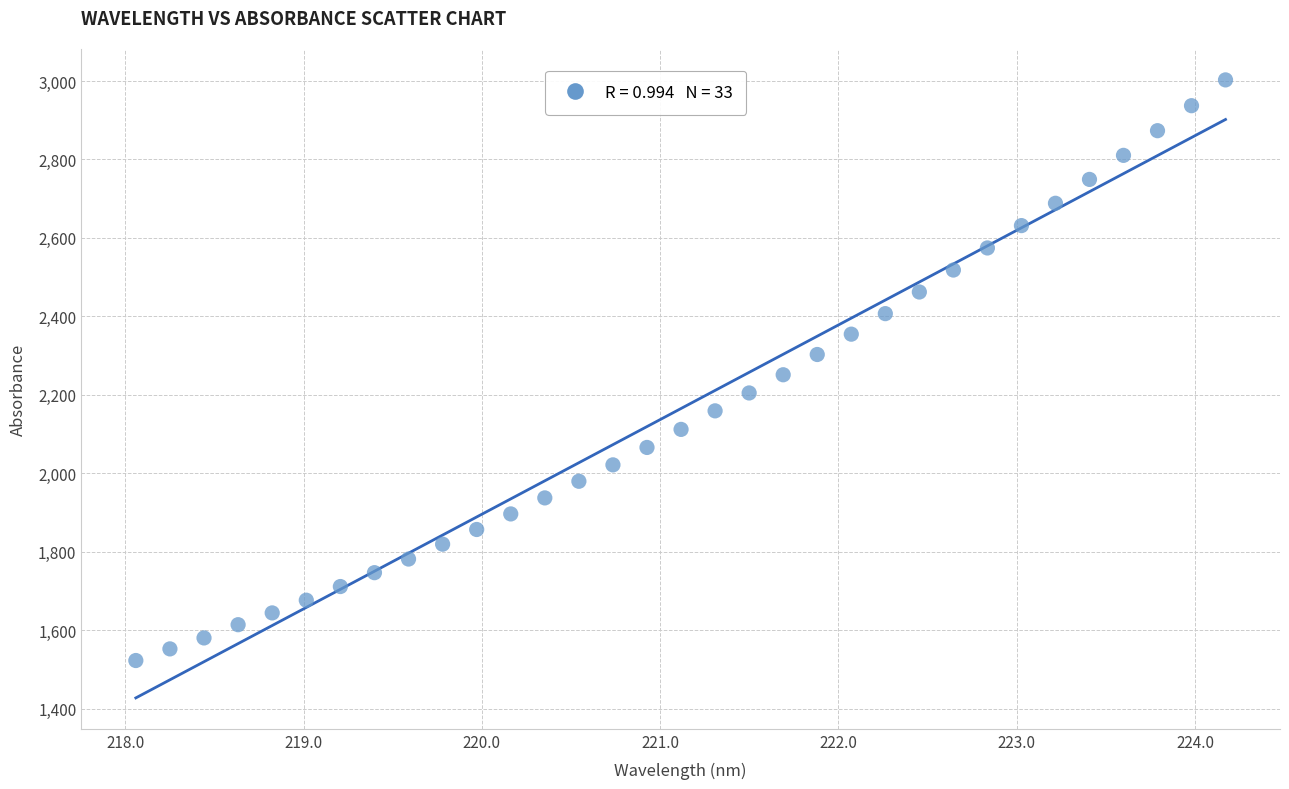

What is the range of X values (max minus min)?

6.1